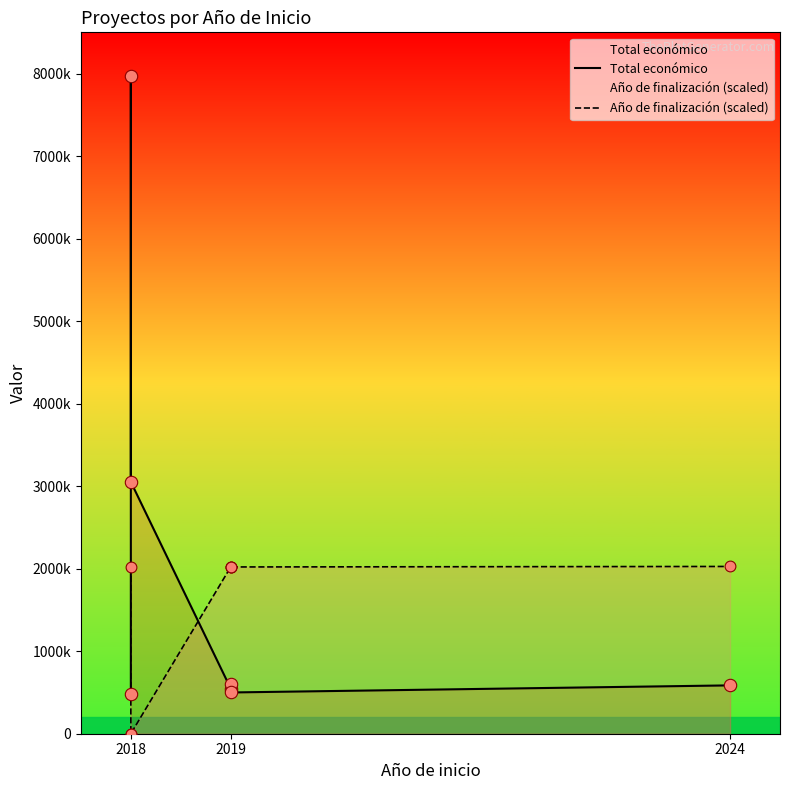

Is the value of Año de finalización (scaled) at 2019 greater than the value of Total económico at 2019?

Yes